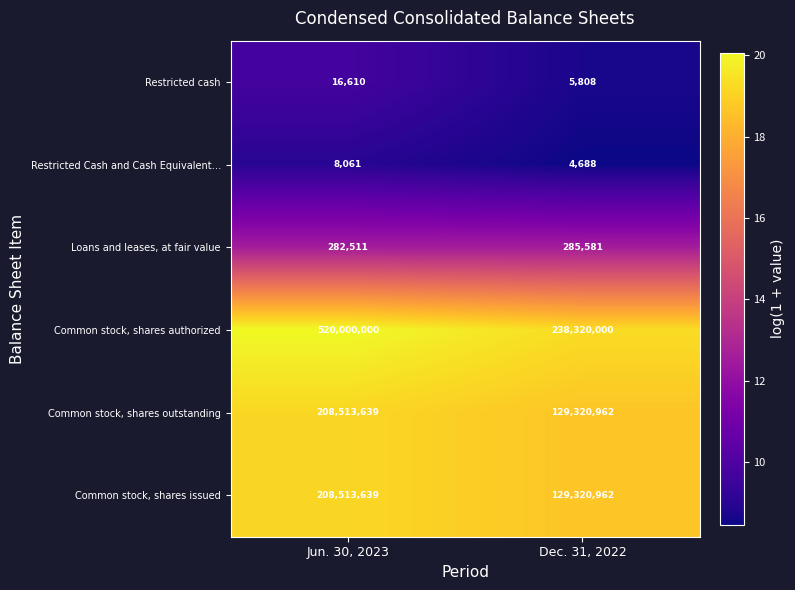

Reading left to right, extract all data points from this chart.

Restricted cash: 16610	5808
Restricted Cash and Cash Equivalent…: 8061	4688
Loans and leases, at fair value: 282511	285581
Common stock, shares authorized: 520000000	238320000
Common stock, shares outstanding: 208513639	129320962
Common stock, shares issued: 208513639	129320962